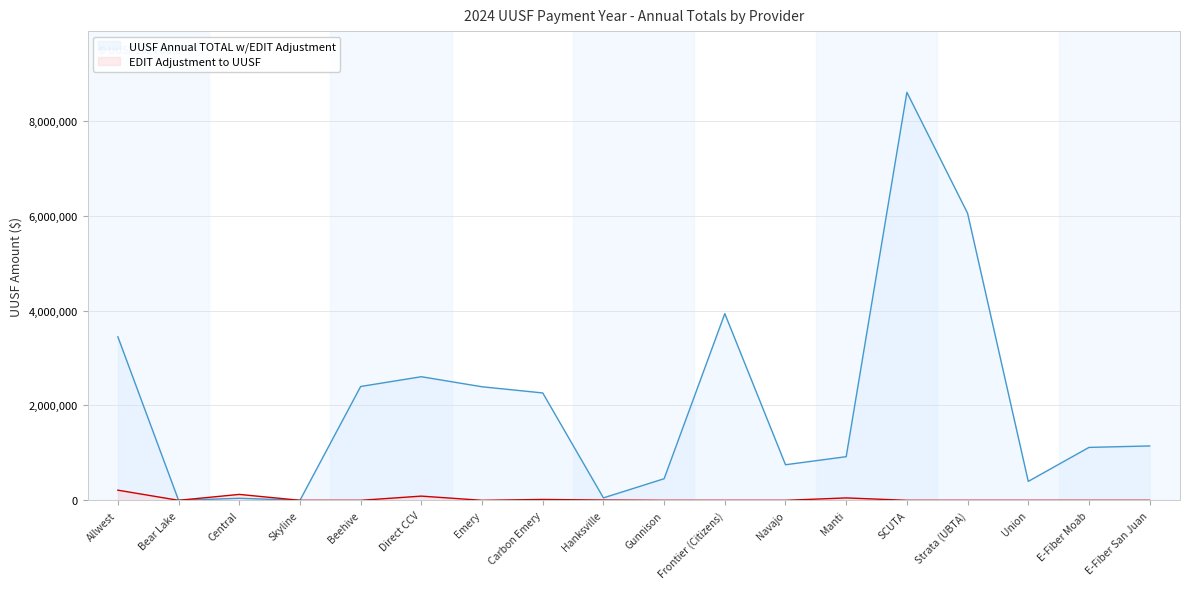

List the labels in order of EDIT Adjustment to UUSF value, smallest first.

Bear Lake, Skyline, Beehive, Emery, Gunnison, Frontier (Citizens), Navajo, SCUTA, Strata (UBTA), Union, E-Fiber Moab, E-Fiber San Juan, Hanksville, Carbon Emery, Manti, Direct CCV, Central, Allwest